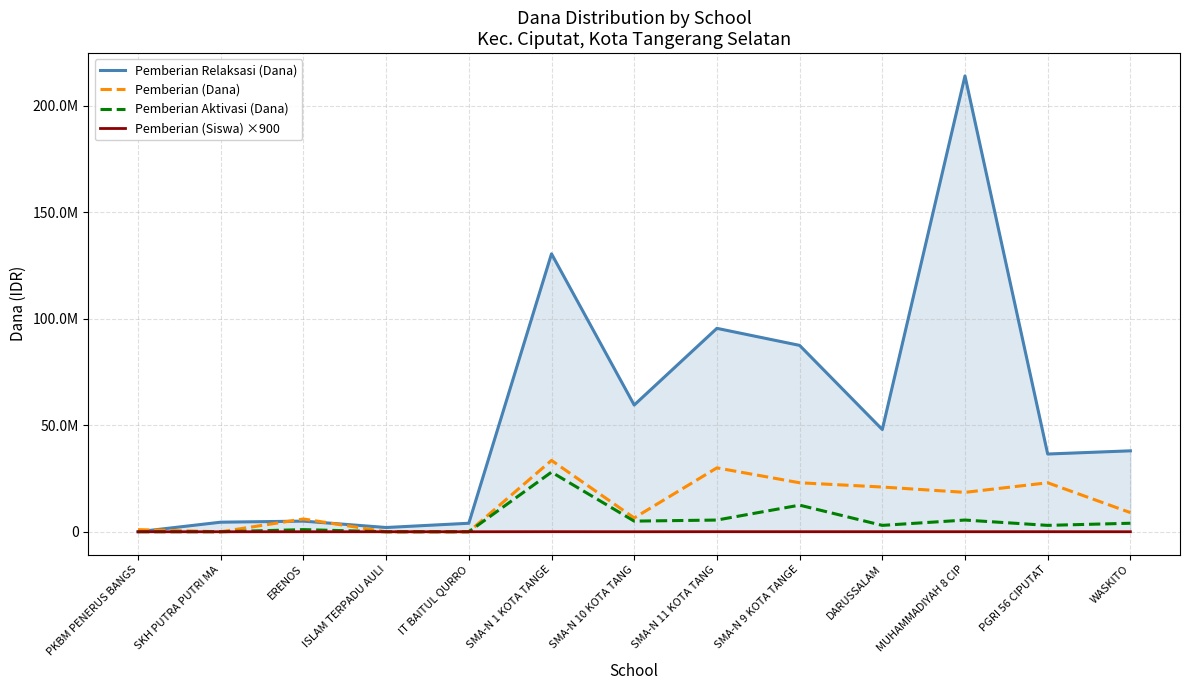

True or false: Pemberian Relaksasi (Dana) has a value of 19569873 at PGRI 56 CIPUTAT.

False